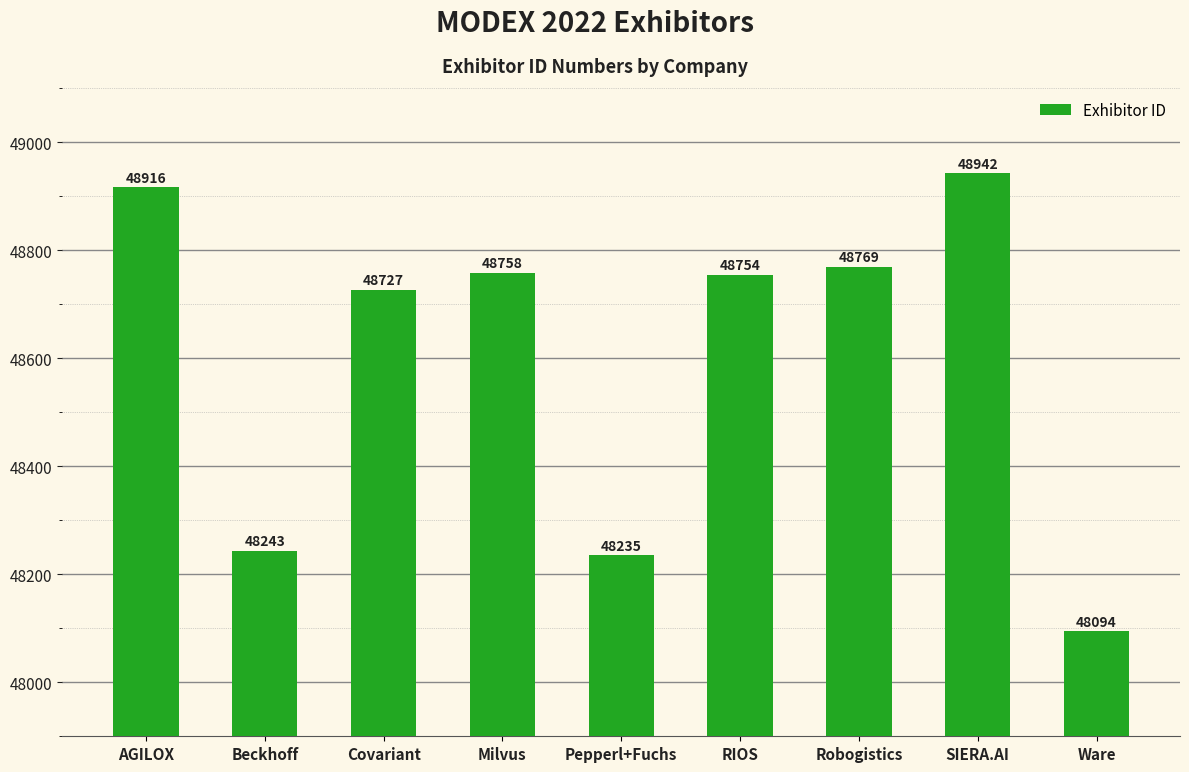

At which category does the chart reach its peak across all series?

SIERA.AI